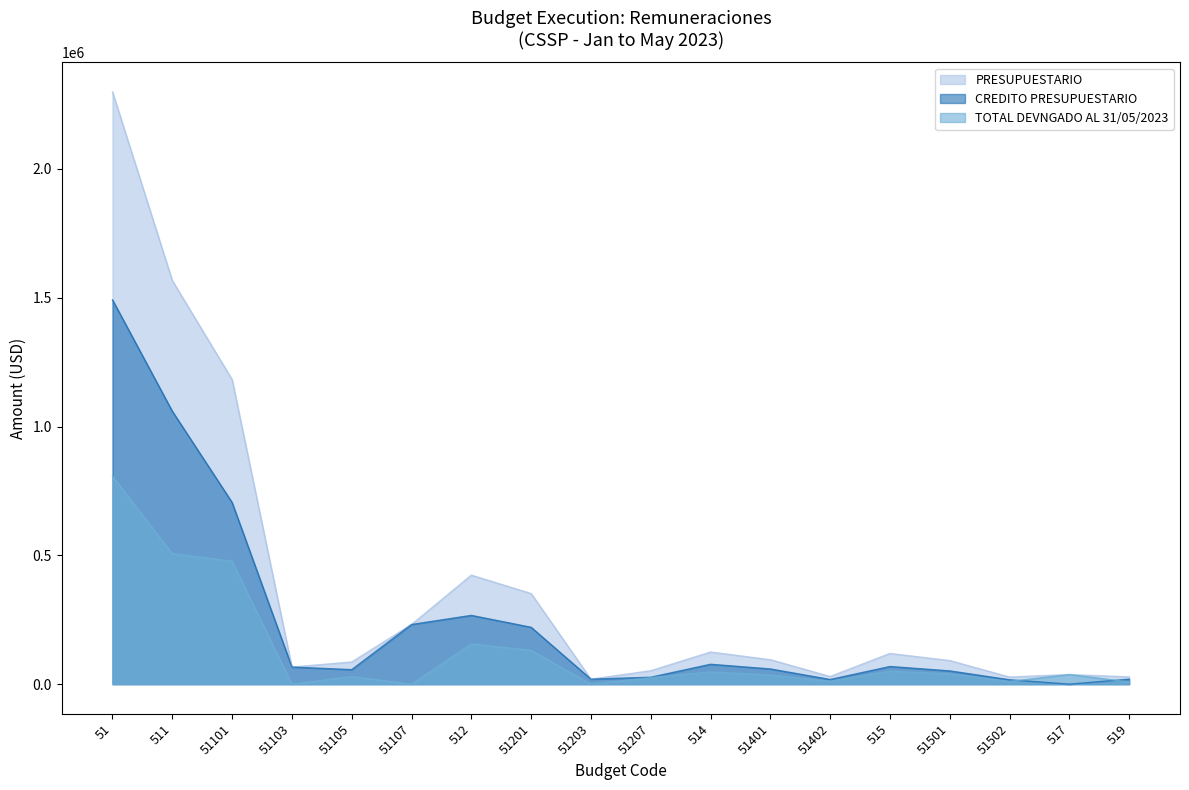

Reading right to left, list all the values displayed in this chart.

PRESUPUESTARIO: 28017.3	37393.3	27616.2	91534.4	119150.5	29705.5	94913.9	124619.5	52130.0	19380.0	351638.2	423148.2	231515.0	86120.9	66330.0	1182330.2	1566296.2	2298625.0
TOTAL DEVNGADO AL 31/05/2023: 8549.0	37393.3	10566.7	40068.0	50634.8	11601.8	35836.5	47438.2	25295.4	0.0	130905.9	156201.3	0.0	29741.0	0.0	477243.1	506984.1	807200.6
CREDITO PRESUPUESTARIO: 19468.3	0.0	17049.4	51466.4	68515.8	18103.8	59077.4	77181.2	26834.6	19380.0	220732.3	266946.9	231515.0	56380.0	66330.0	705087.1	1059312.1	1491424.3